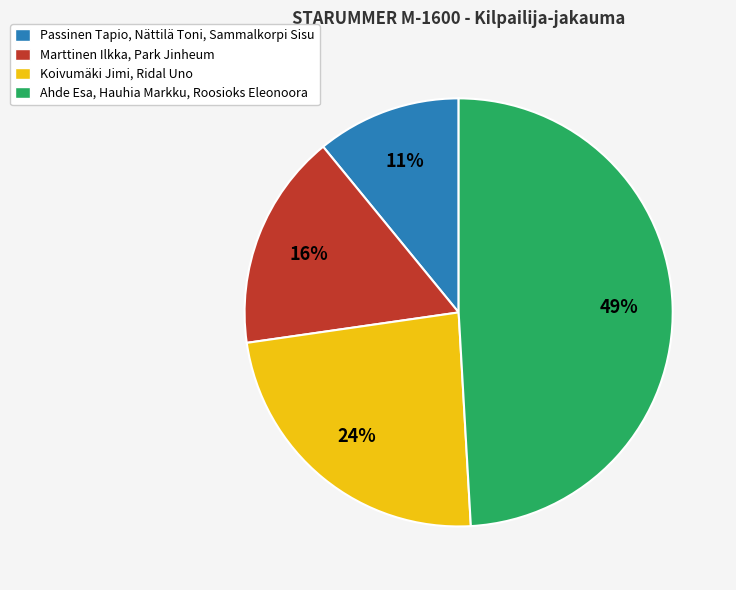

To the nearest percent, what portion does Koivumäki Jimi, Ridal Uno represent?

24%